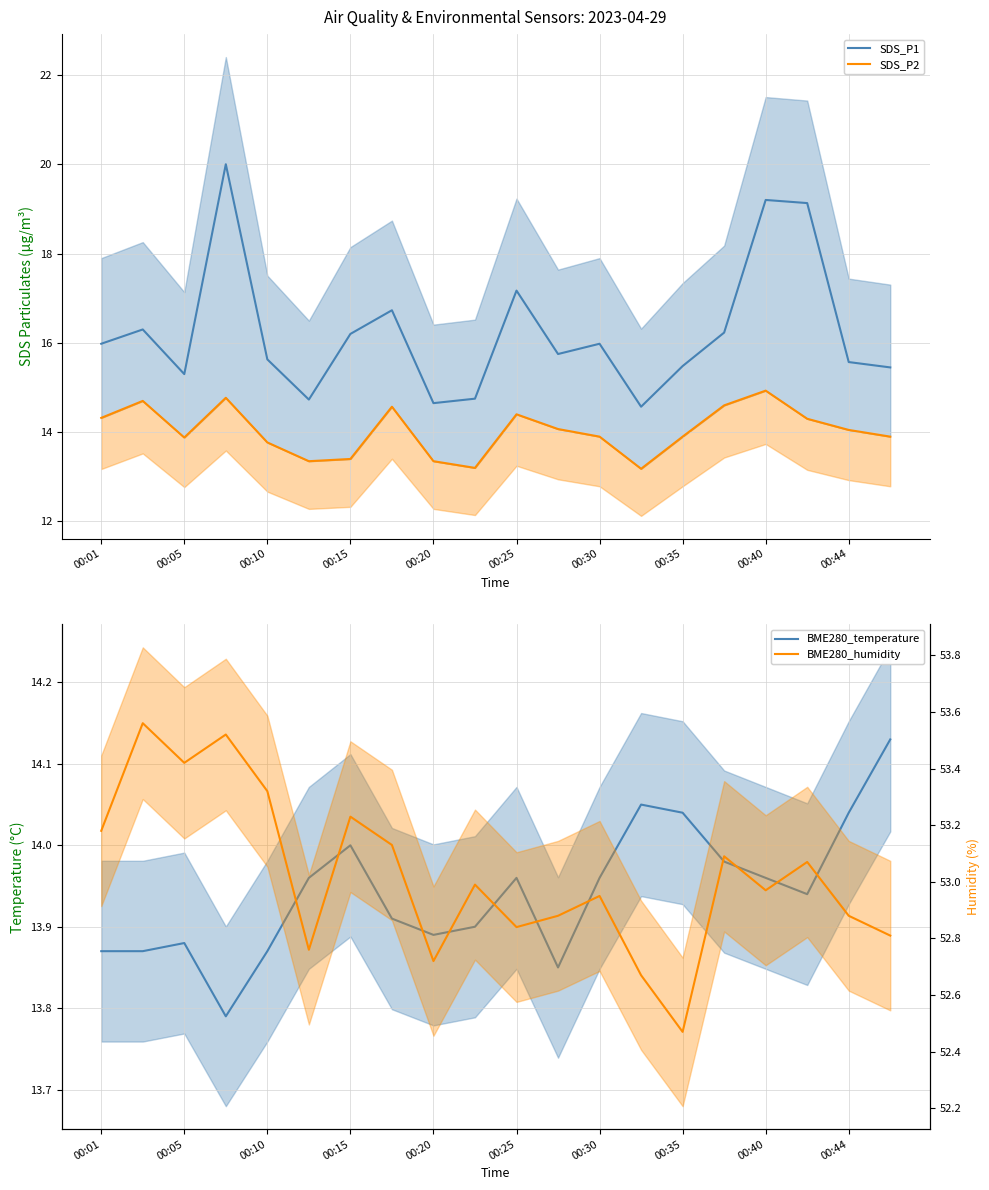

What are all the series names shown in the legend?

SDS_P1, SDS_P2, BME280_temperature, BME280_humidity